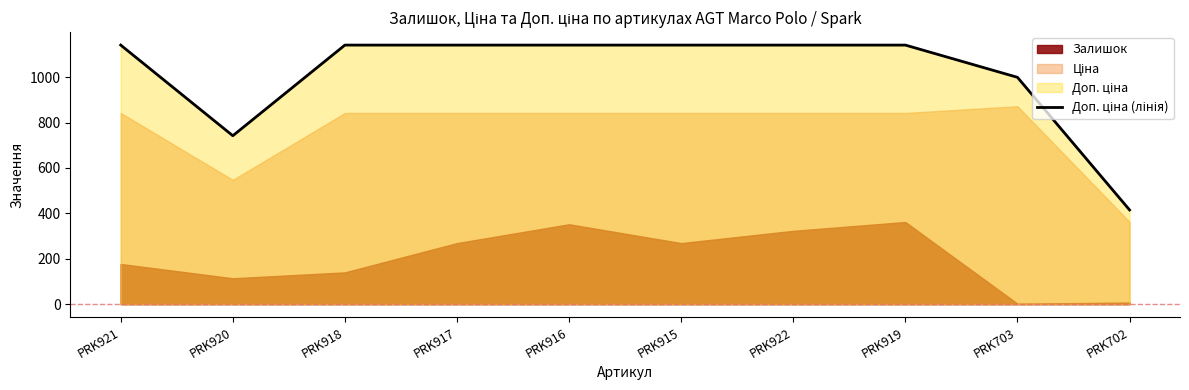

Reading left to right, what are all the values shown in this chart?

1141.4	742.0	1141.4	1141.4	1141.4	1141.4	1141.4	1141.4	999.3	415.0